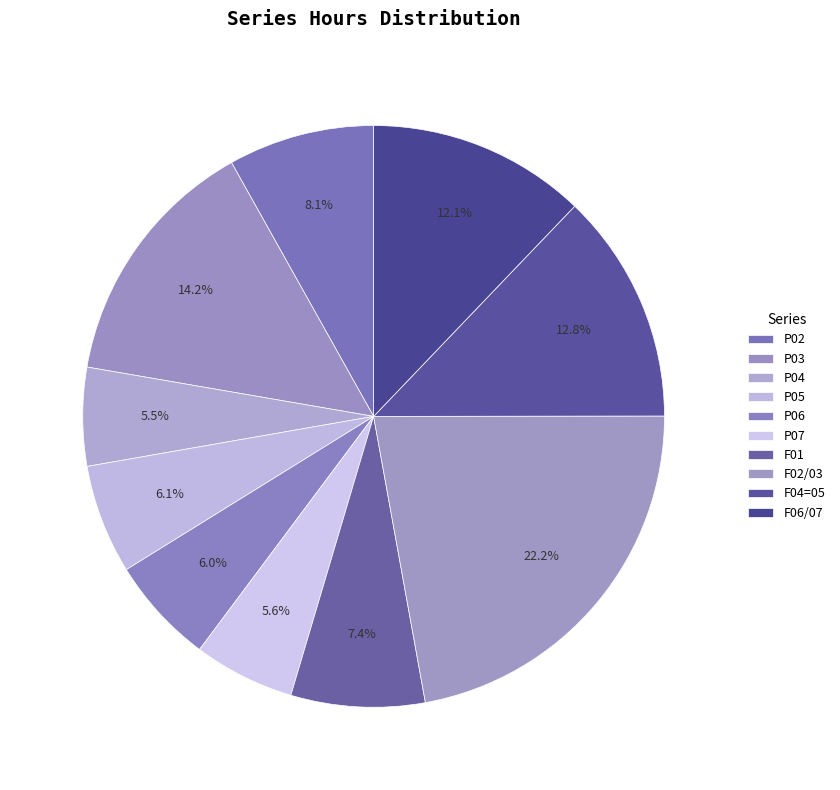

Combined, do P03 and P02 account for over 50%?

No